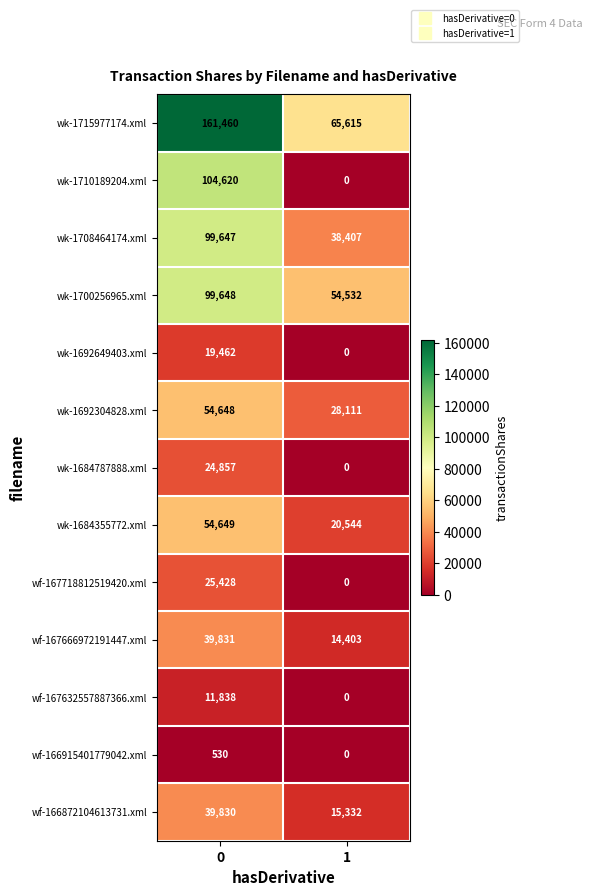

What value does the wf-166872104613731.xml series have at 1, to the nearest 100?

15300